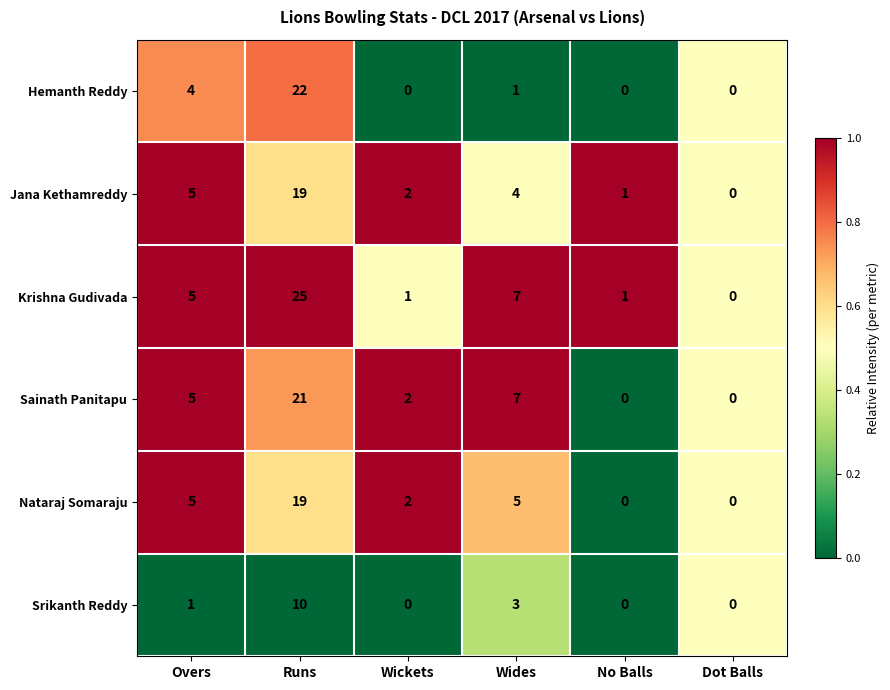

Which label corresponds to the largest value in the chart?

Runs